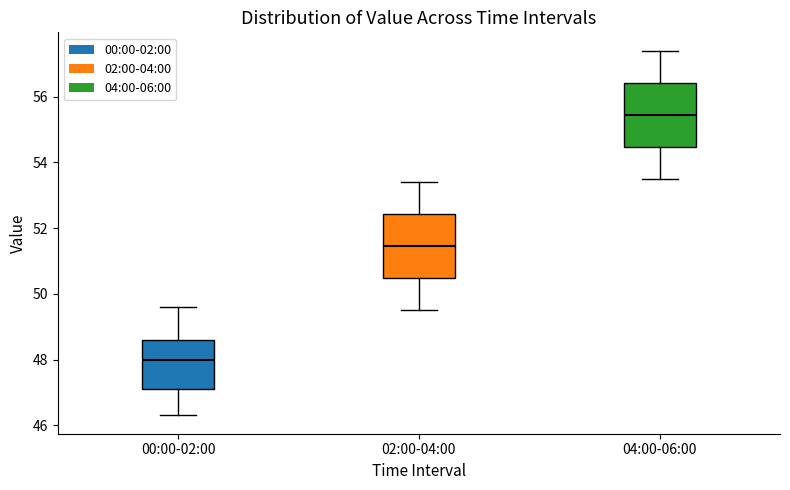

Which box's median line is the lowest?

00:00-02:00